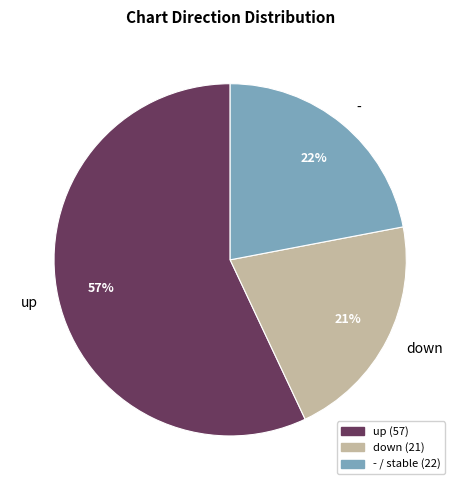

Combined, do up and - account for over 50%?

Yes